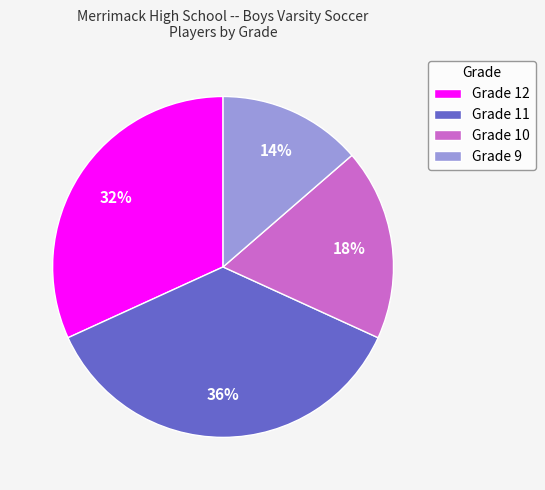

Does any single category account for the majority?

No